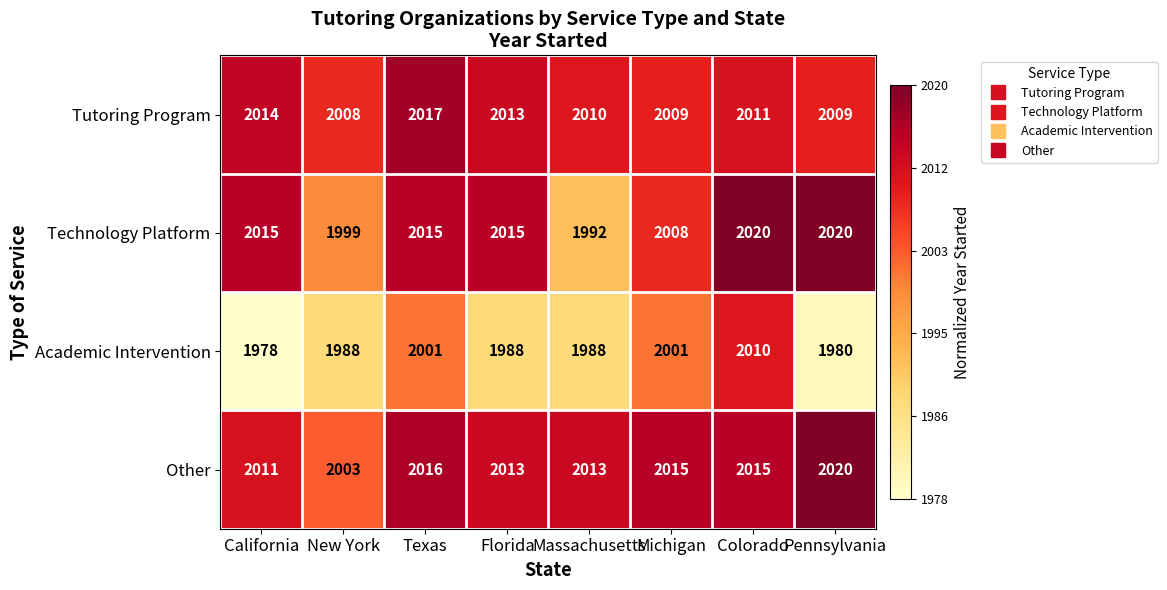

At Colorado, list the series in order from largest to smallest.

Technology Platform, Other, Tutoring Program, Academic Intervention